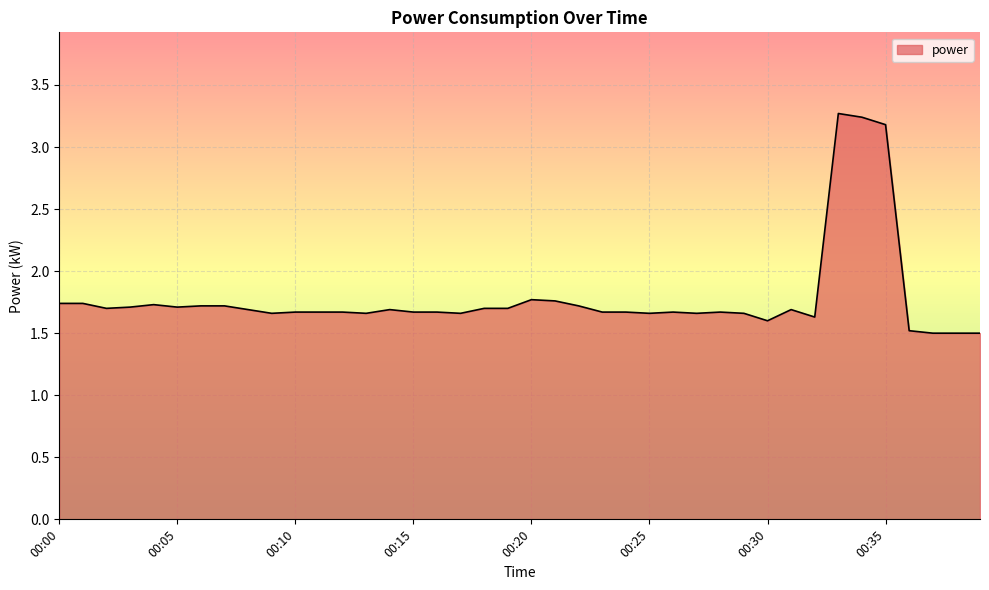

What is the greatest value displayed?

3.3